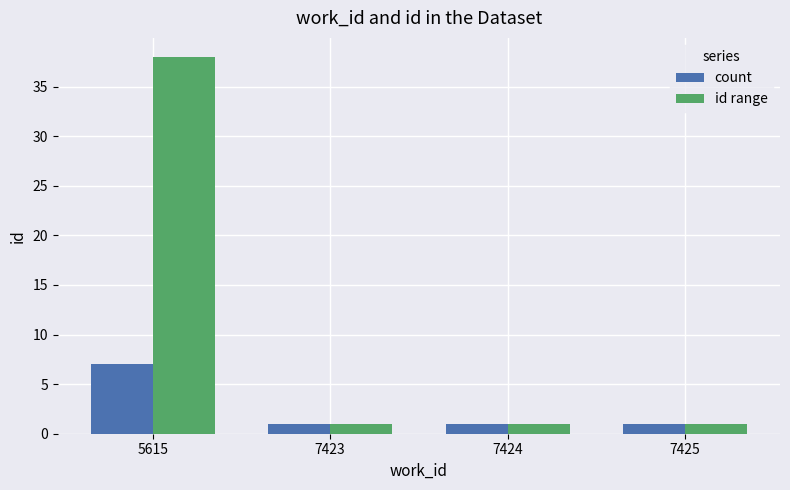

How many bars are there in each group?

2